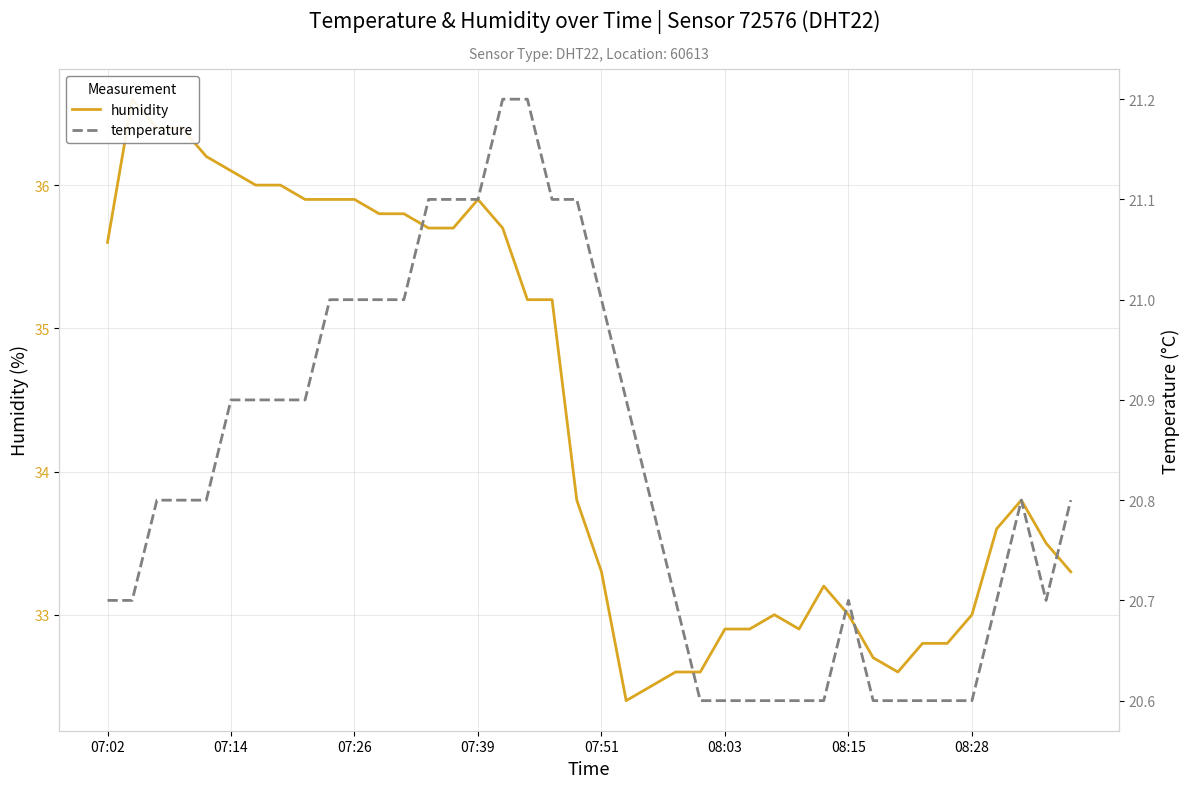

What position from the right is 21?

19